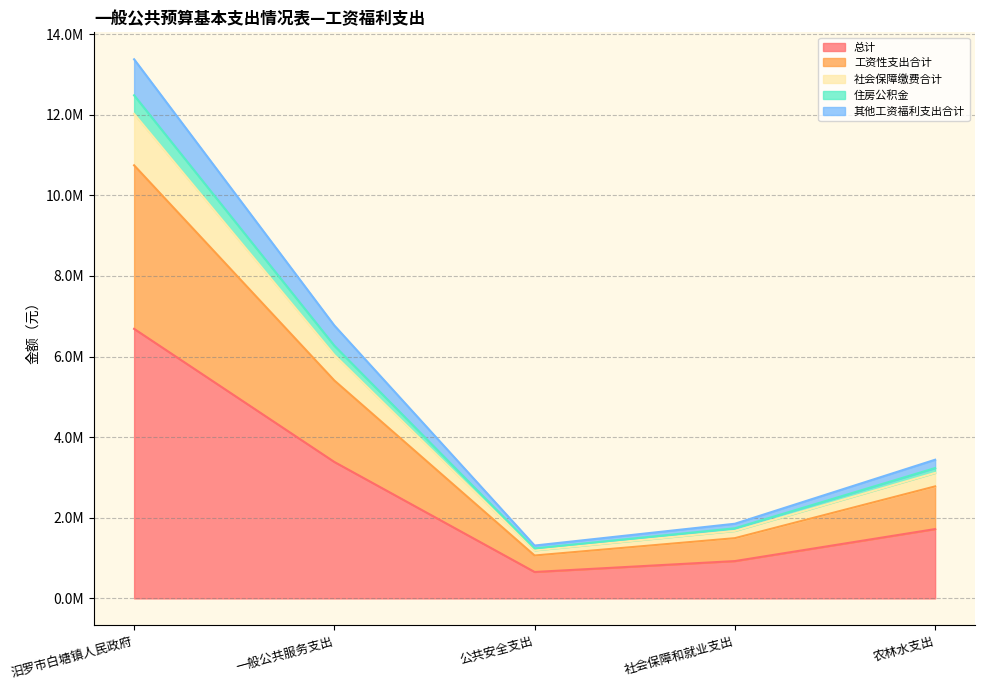

True or false: 总计 and 住房公积金 intersect in this chart.

False